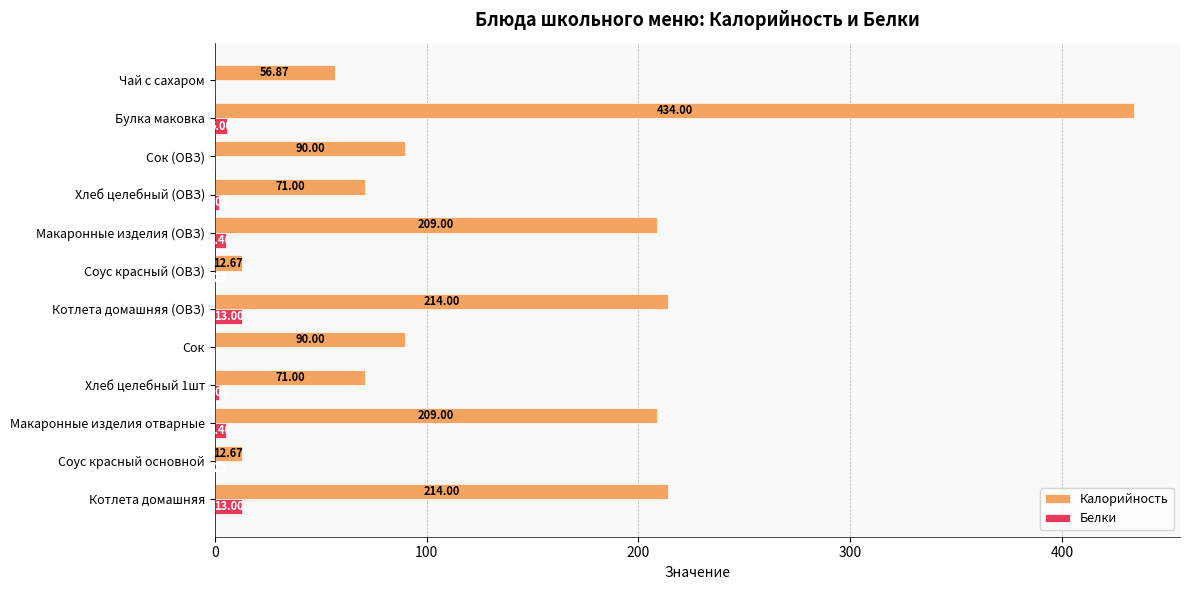

What is the sum of the Калорийность values at Котлета домашняя (ОВЗ) and Макаронные изделия отварные?

423.0